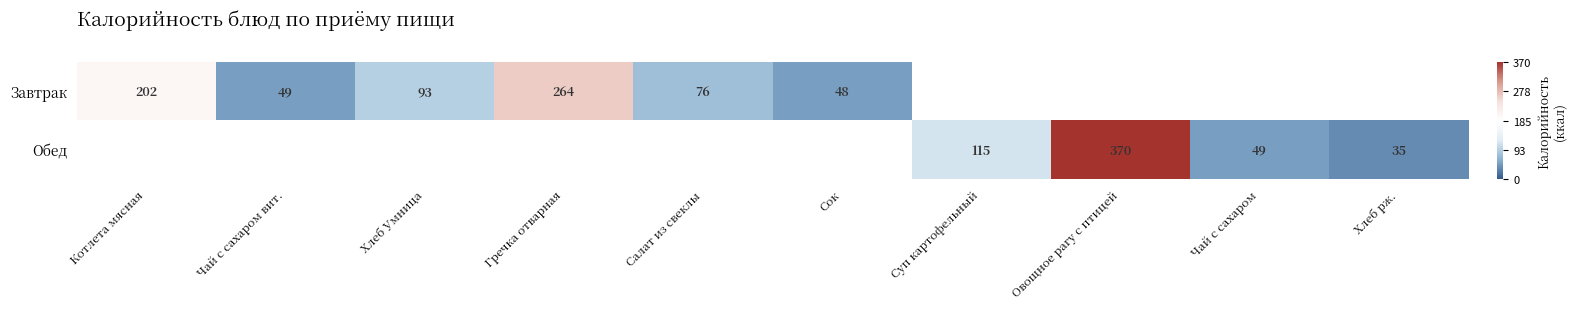

How many categories are shown in the chart?

10